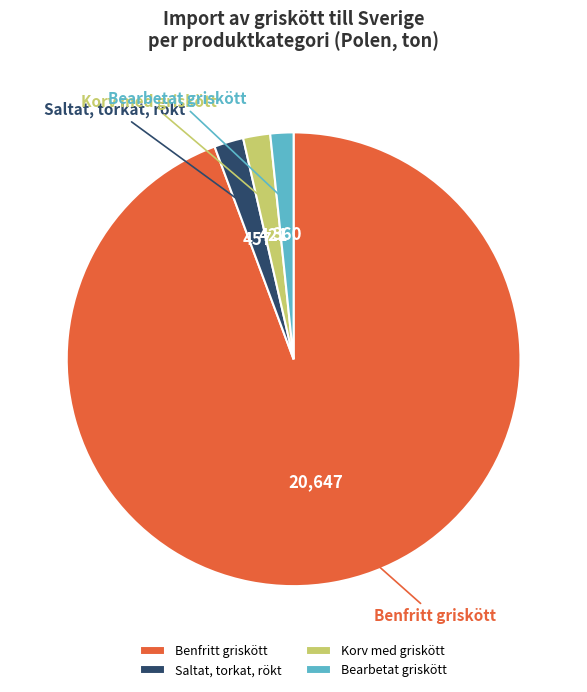

Does Benfritt griskött represent more than half of the total?

Yes